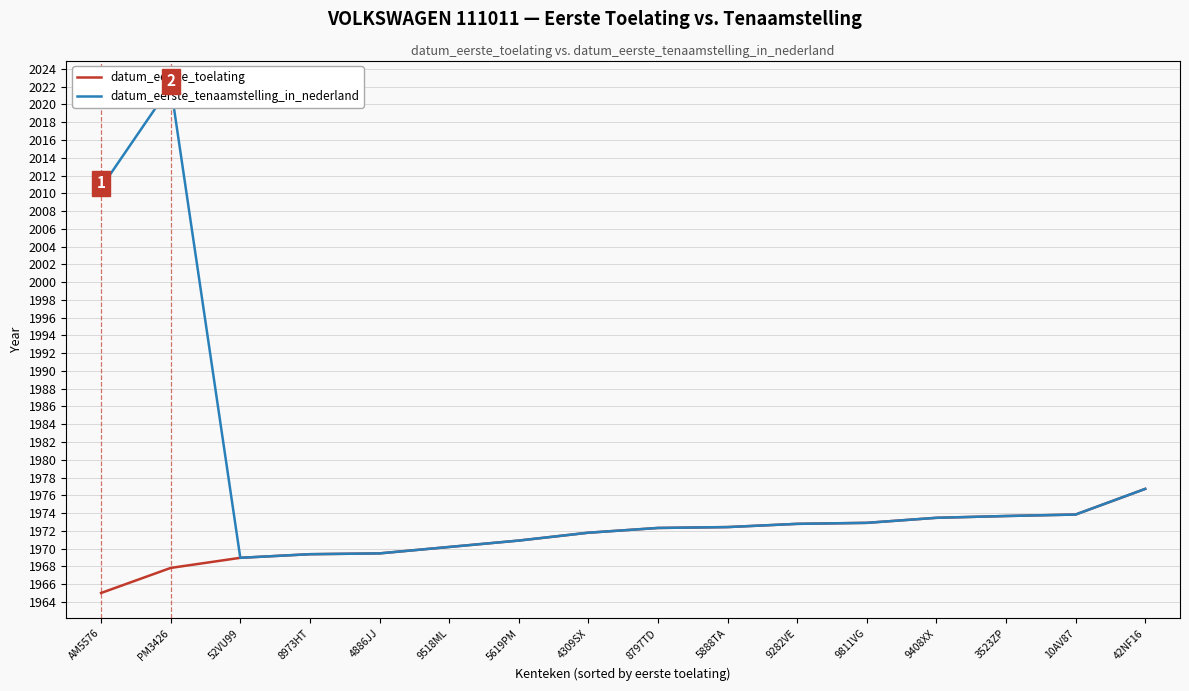

What are all the series names shown in the legend?

datum_eerste_toelating, datum_eerste_tenaamstelling_in_nederland